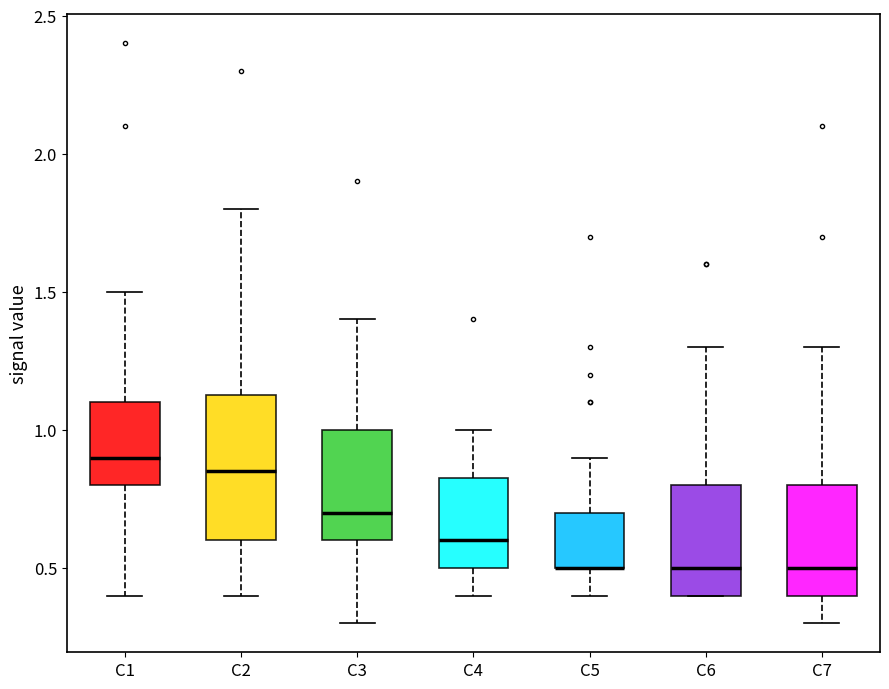

Reading left to right, transcribe this box plot: for each box, give where its median line is, the range the box spans, and where its two whiskers end, as read against the y-axis. The values are not printed on the chart, so give them approximately, as read against the axis.

C1: median 0.90, box 0.80 to 1.10, whiskers 0.40 to 1.50
C2: median 0.85, box 0.60 to 1.15, whiskers 0.40 to 1.80
C3: median 0.70, box 0.60 to 1.00, whiskers 0.30 to 1.40
C4: median 0.60, box 0.50 to 0.85, whiskers 0.40 to 1.00
C5: median 0.50 (drawn on the box's lower edge), box 0.50 to 0.70, whiskers 0.40 to 0.90
C6: median 0.50, box 0.40 to 0.80, whiskers 0.40 to 1.30
C7: median 0.50, box 0.40 to 0.80, whiskers 0.30 to 1.30